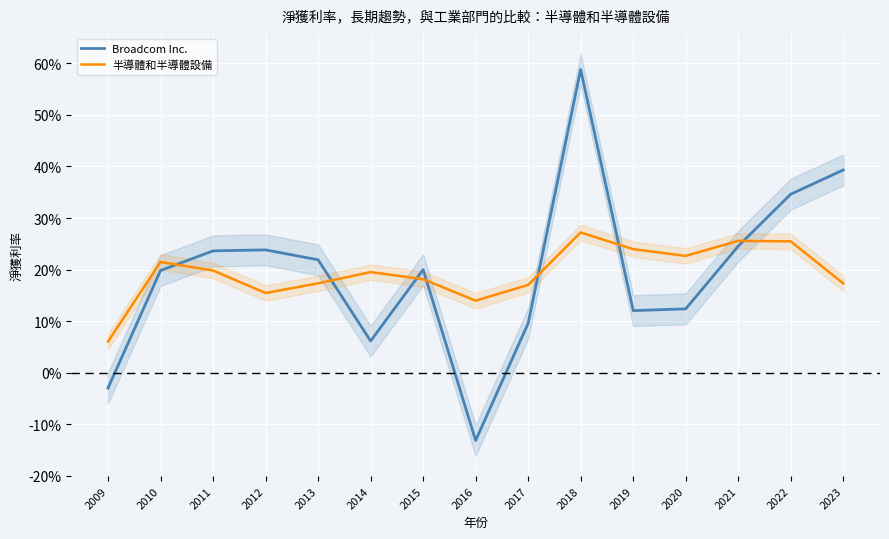

What is the value of the 半導體和半導體設備 point at the 5th from the left?

0.2